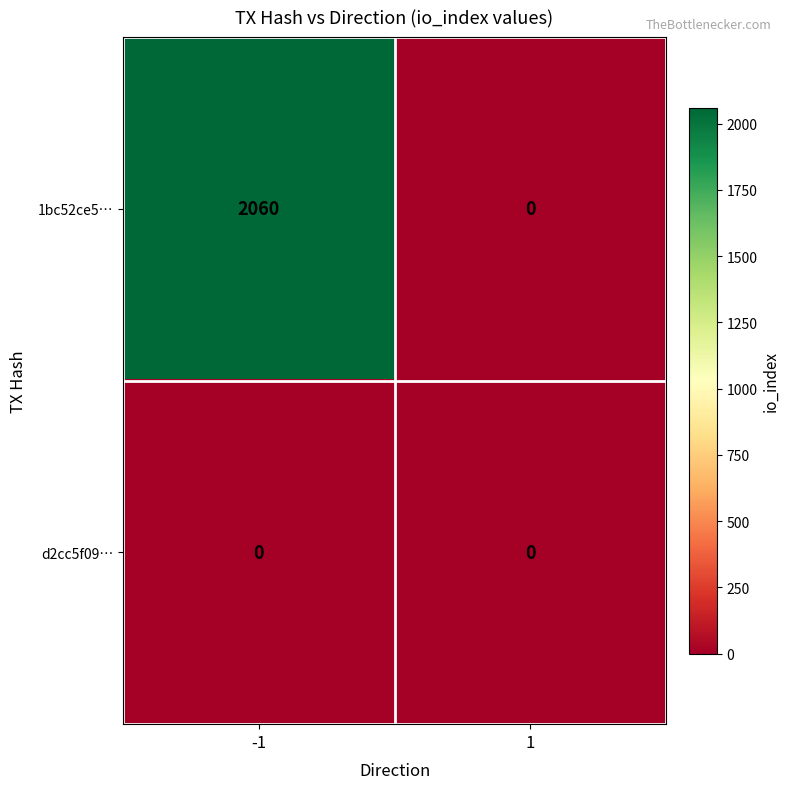

What is the difference between the maximum and minimum values in the 1bc52ce5… series?

2060